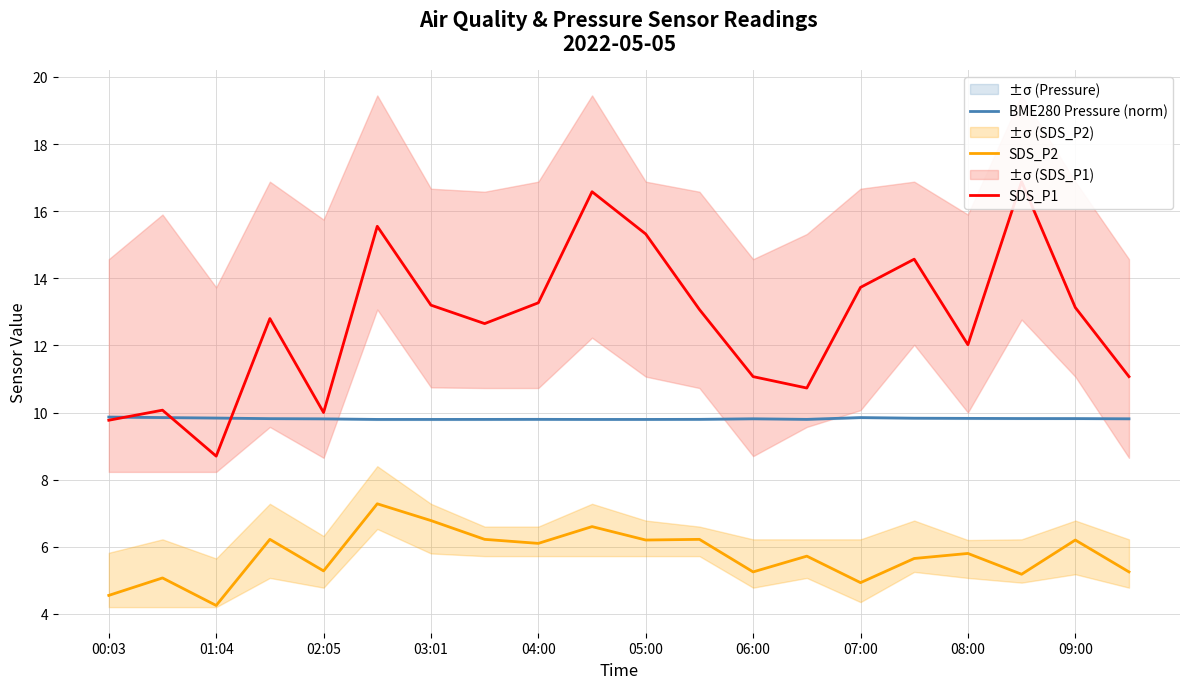

What is the difference between the highest and lowest values at 17?

11.7